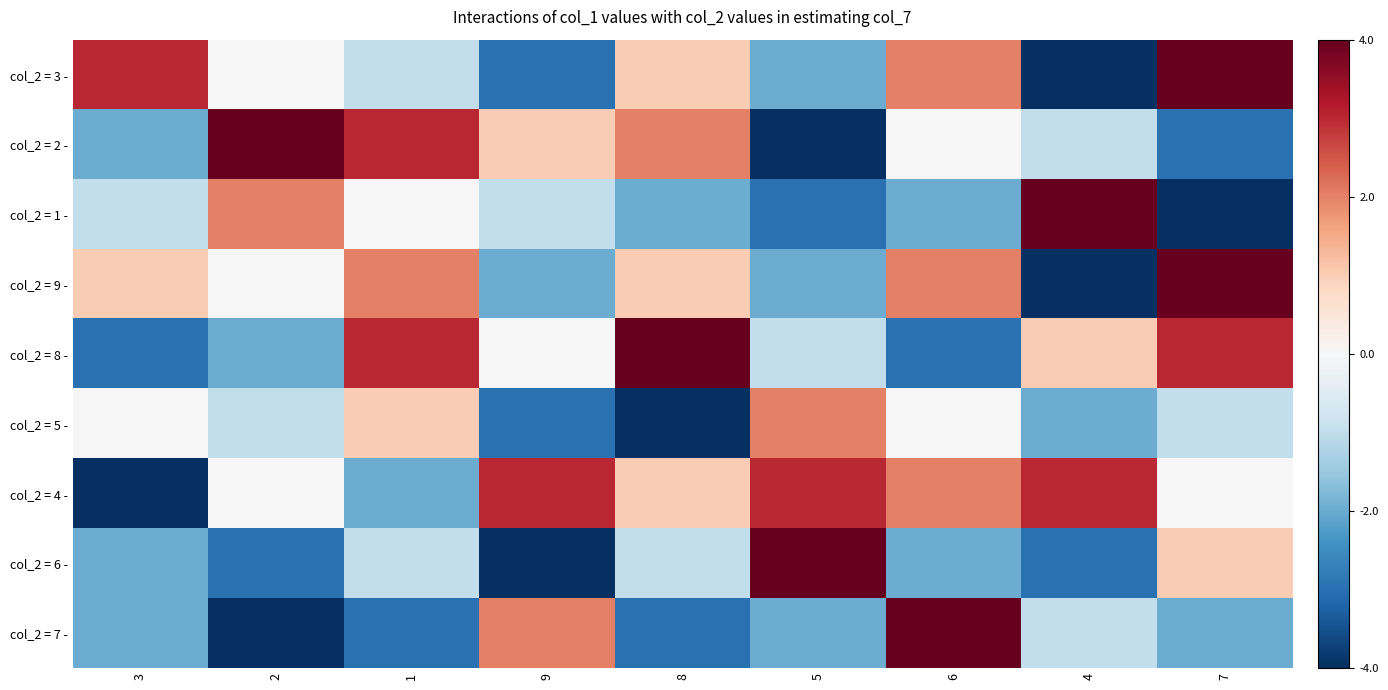

At how many categories does at least one series exceed -3?

9